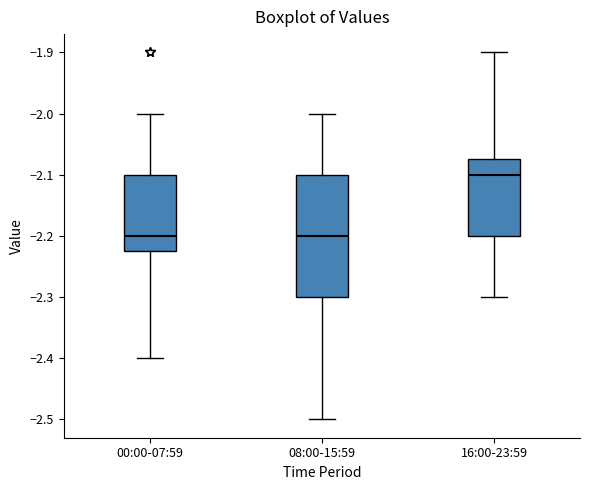

Reading left to right, transcribe this box plot: for each box, give where its median line is, the range the box spans, and where its two whiskers end, as read against the y-axis. The values are not printed on the chart, so give them approximately, as read against the axis.

00:00-07:59: median -2.20, box -2.22 to -2.10, whiskers -2.40 to -2.00
08:00-15:59: median -2.20, box -2.30 to -2.10, whiskers -2.50 to -2.00
16:00-23:59: median -2.10, box -2.20 to -2.07, whiskers -2.30 to -1.90